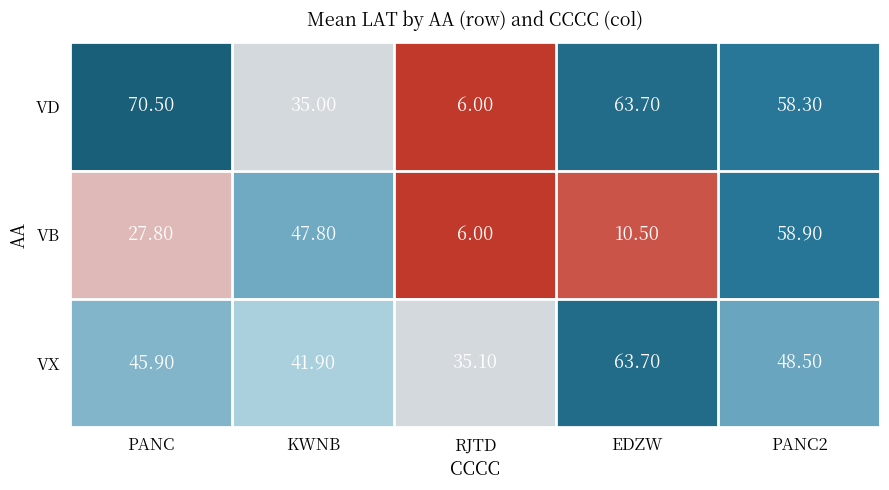

At which label does VD first exceed 58?

PANC